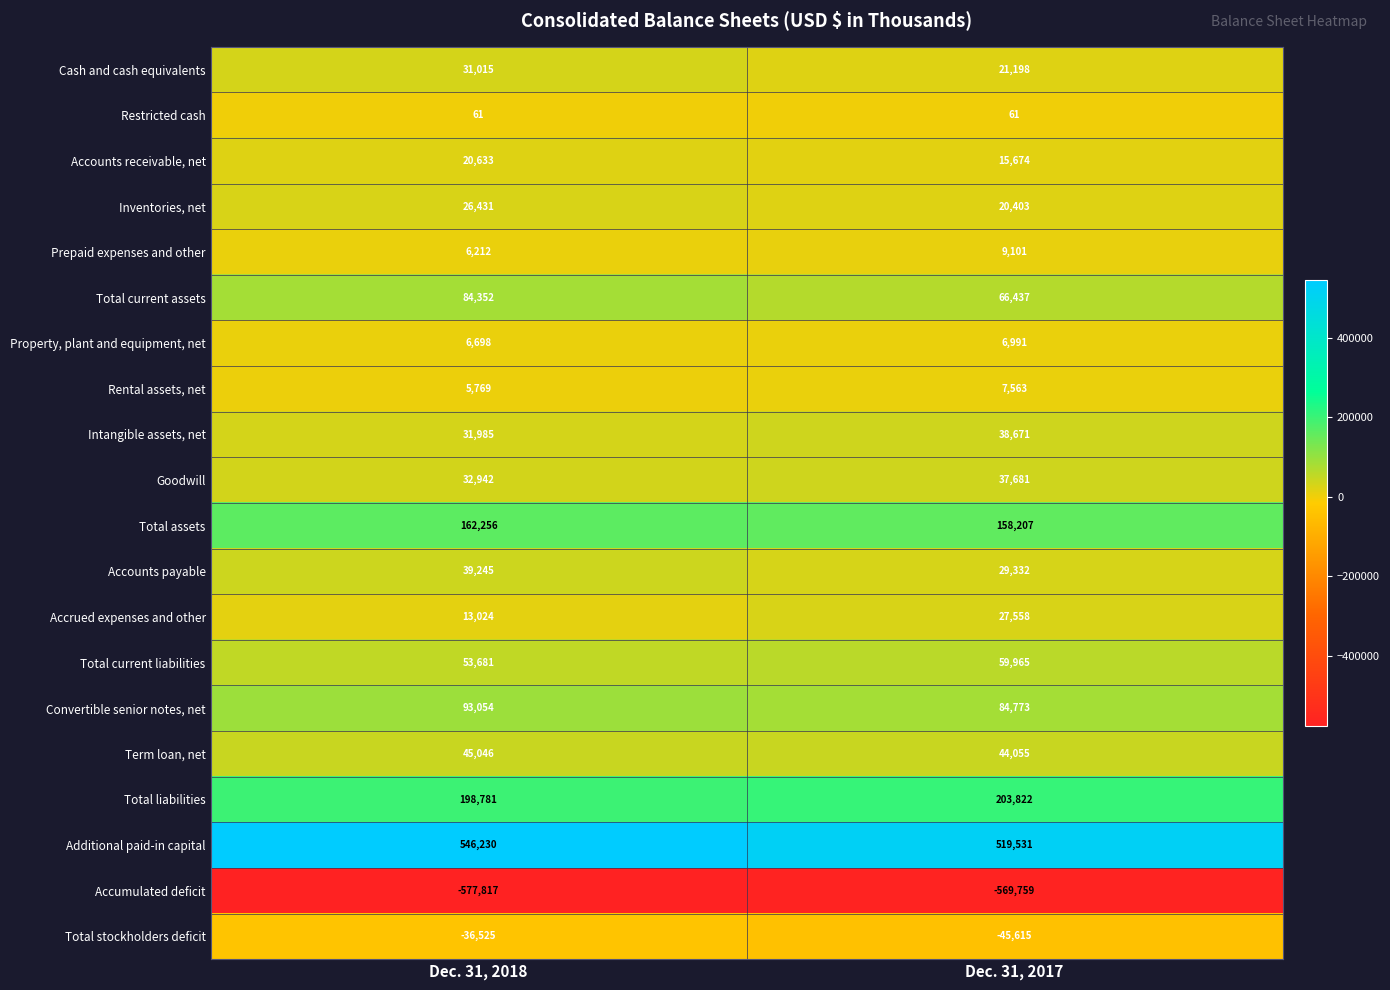

The Inventories, net series shows 20403 at Dec. 31, 2017. True or false?

True